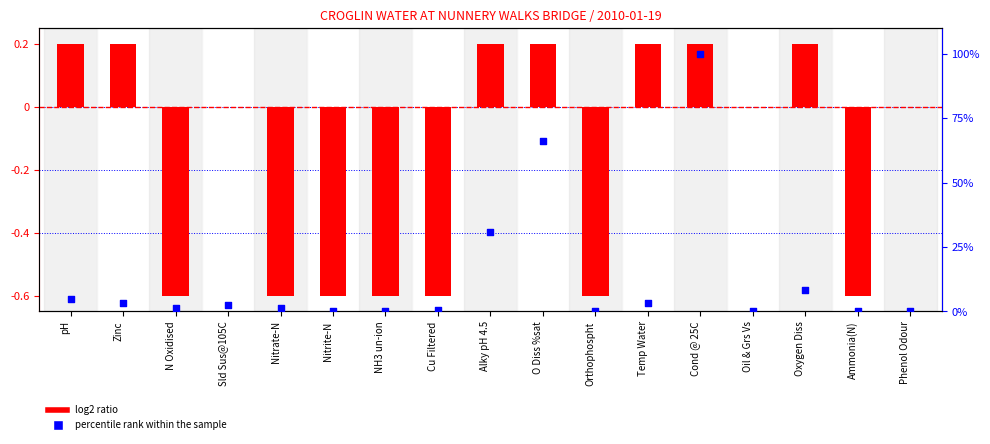

What are all the series names shown in the legend?

log2 ratio, percentile rank within the sample